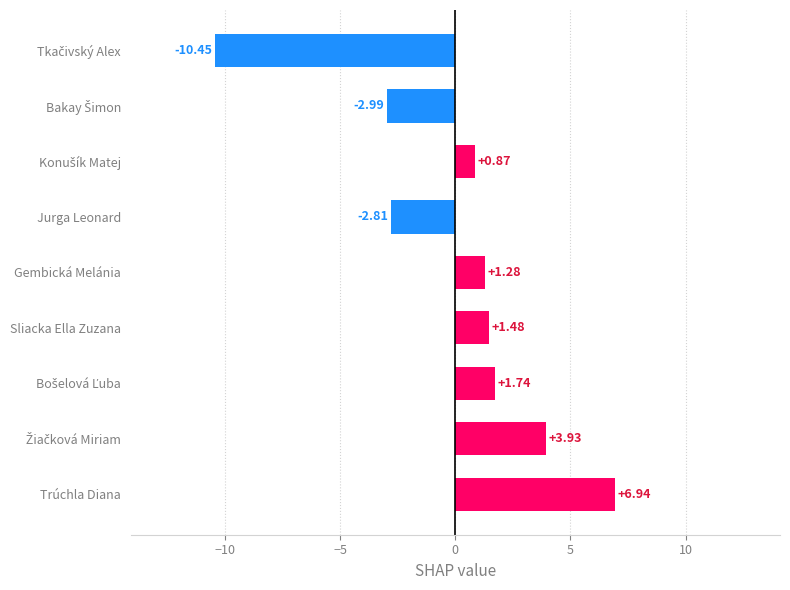

At which label is the value closest to -1?

Jurga Leonard